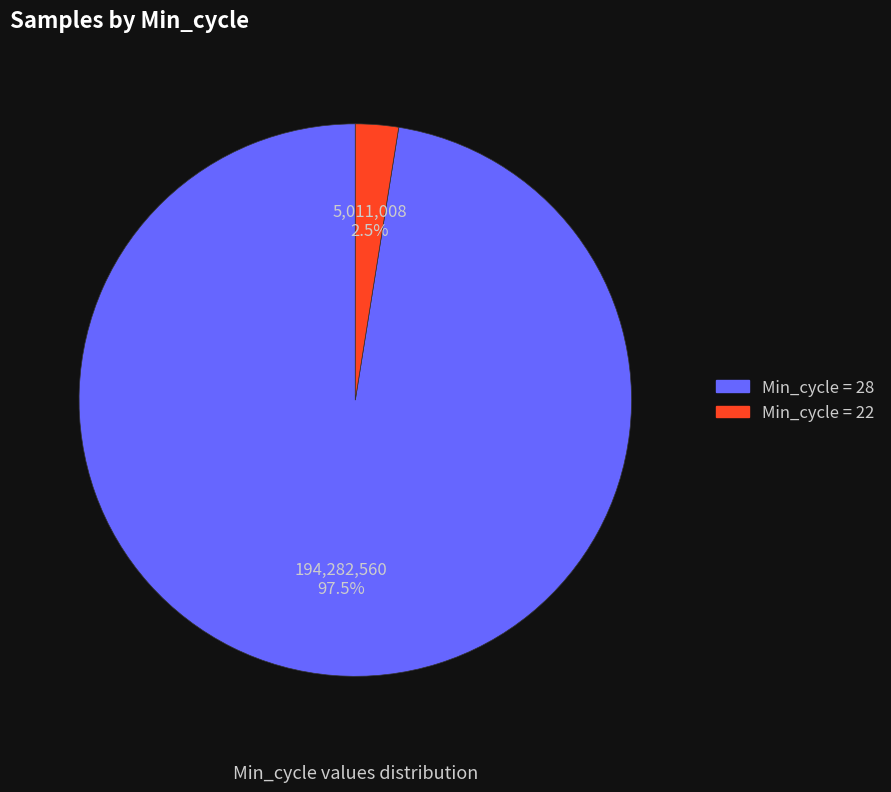

Is there any slice that represents more than half of the pie?

Yes